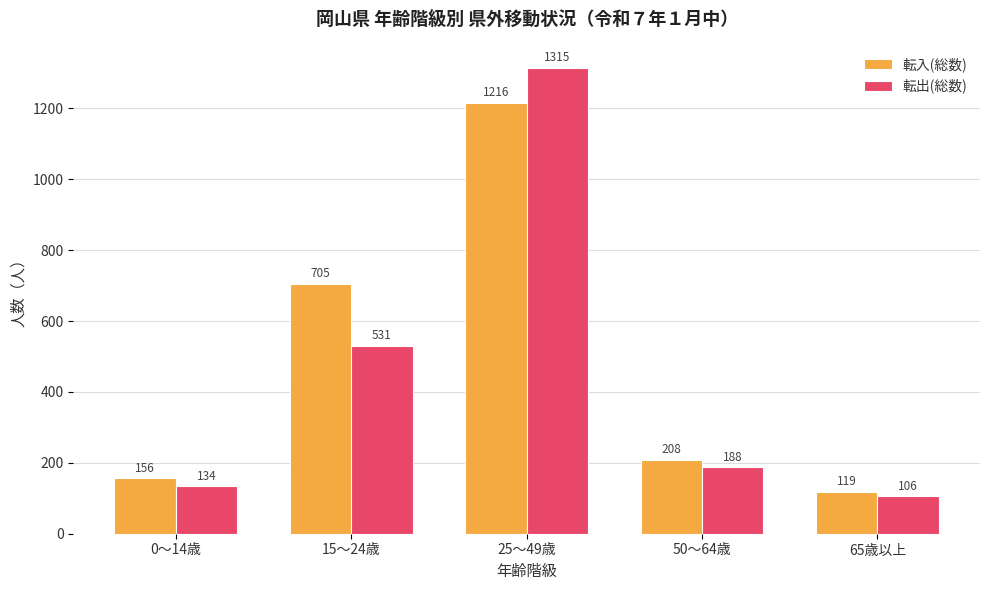

How many bars are there in each group?

2